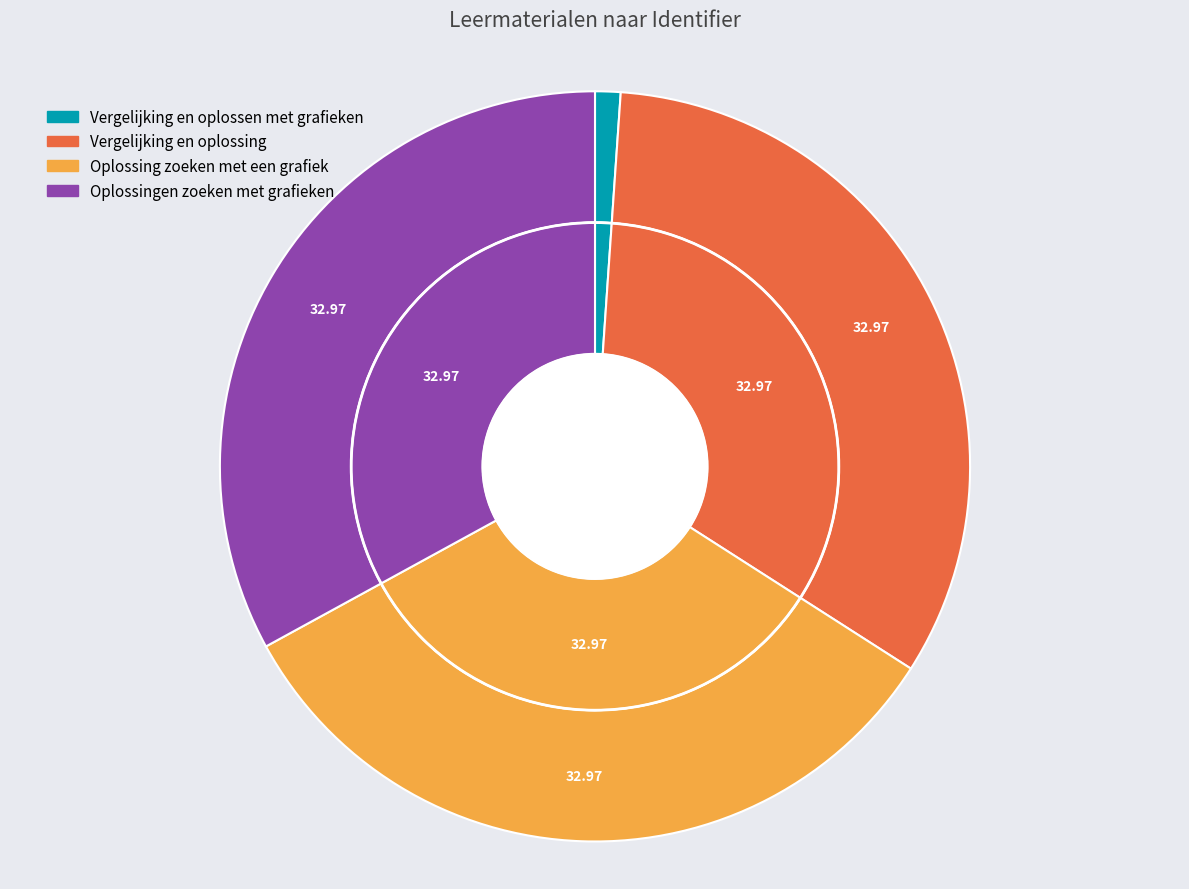

To the nearest percent, what is the combined percentage of Vergelijking en oplossing and Vergelijking en oplossen met grafieken?

34%